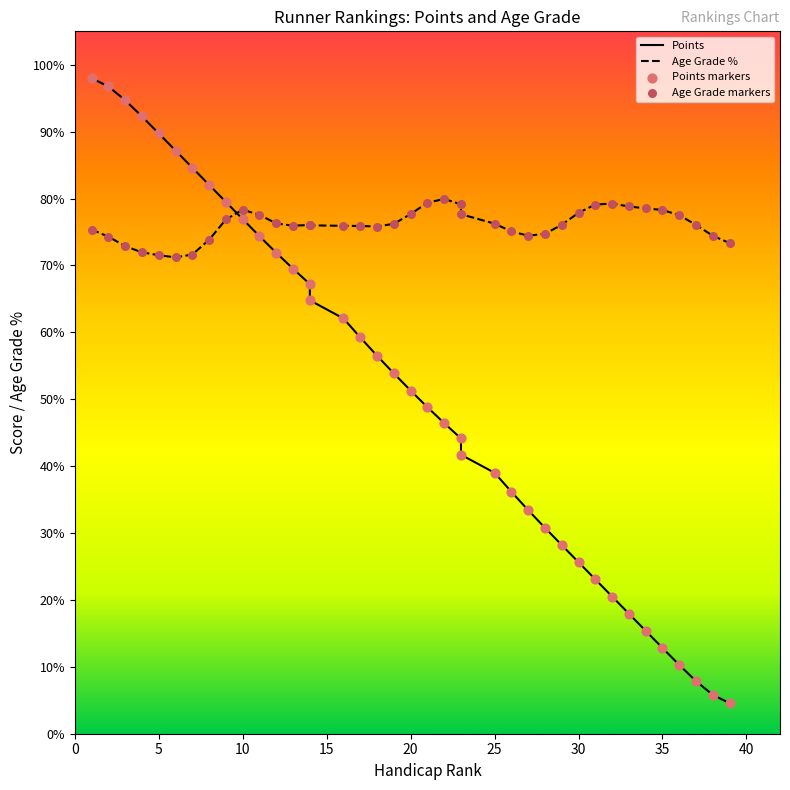

Which series has the largest Y range (max minus min)?

Points